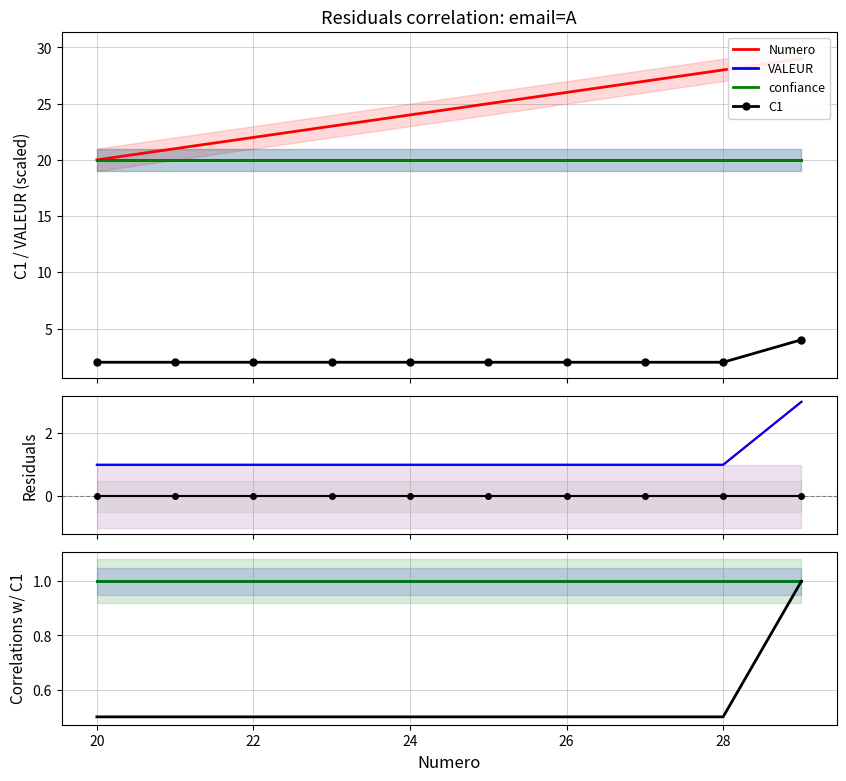

Is the value of Numero at 24 greater than the value of VALEUR at 18?

No